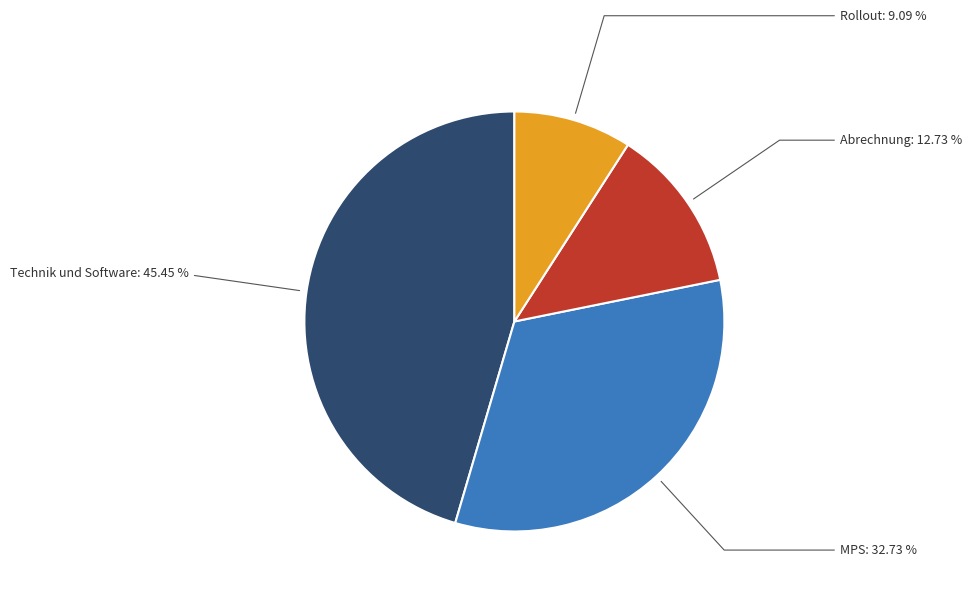

Is there a majority slice in this chart?

No